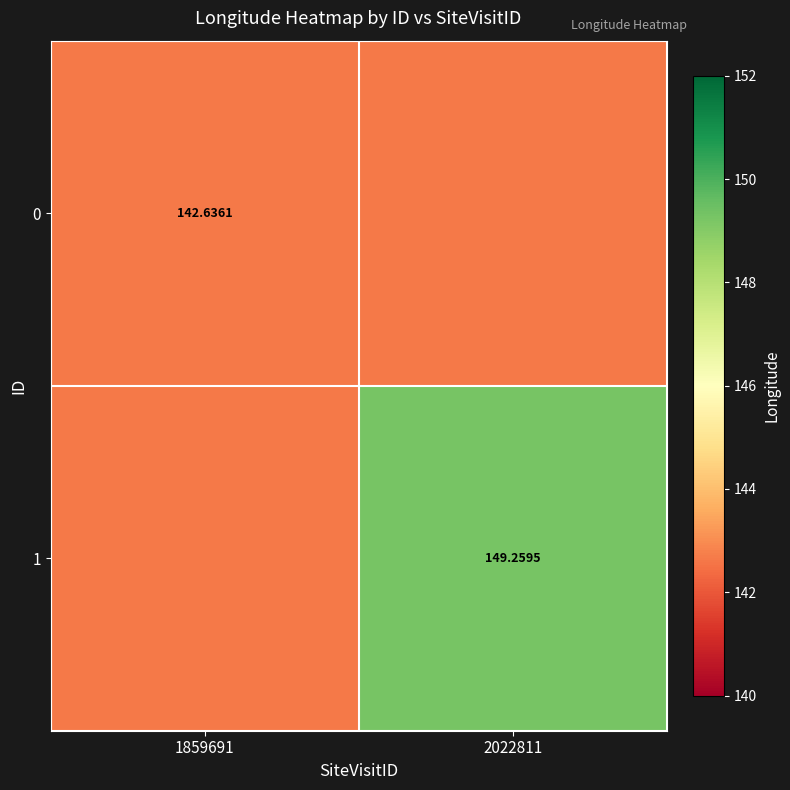

Which series has the largest range (max minus min)?

1